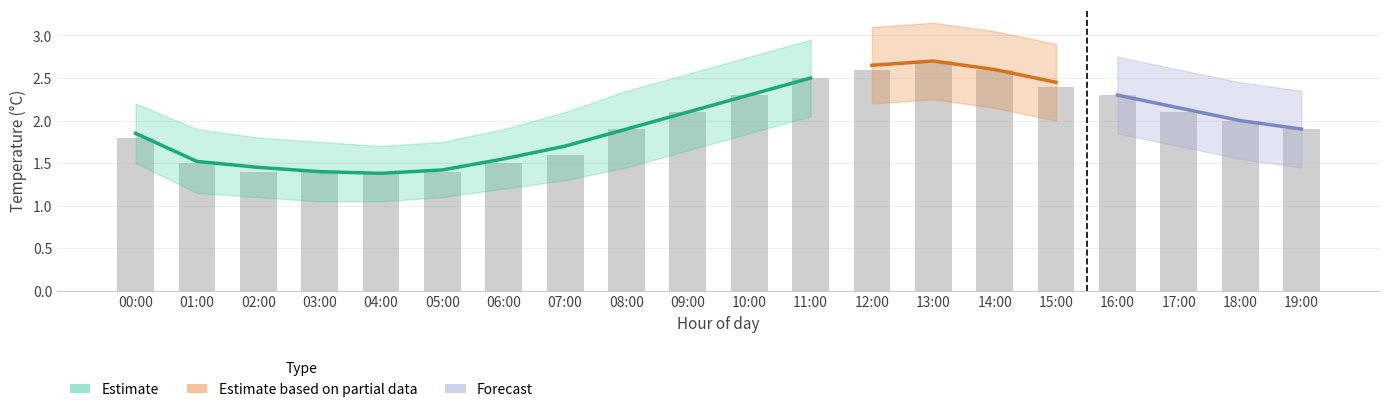

What is the label of the 8th bar from the right?

12:00